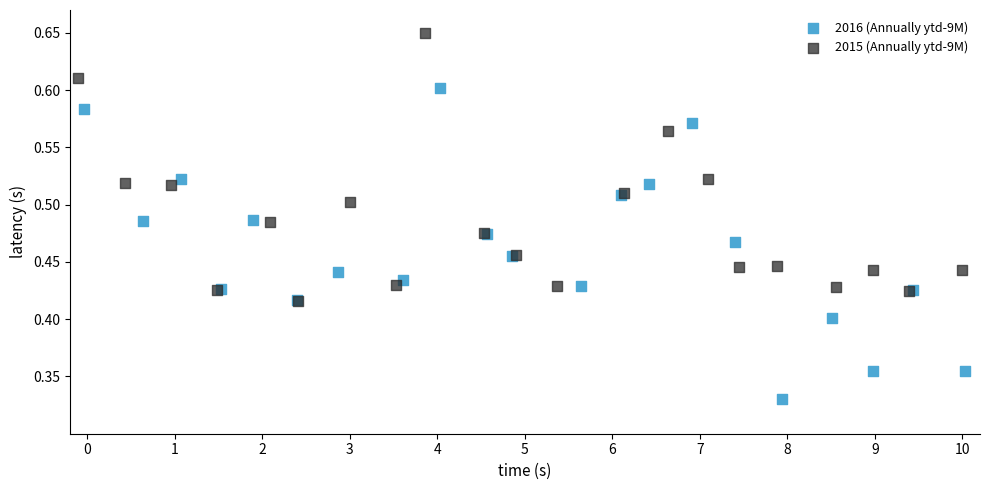

Which series reaches the minimum Y coordinate?

2016 (Annually ytd-9M)